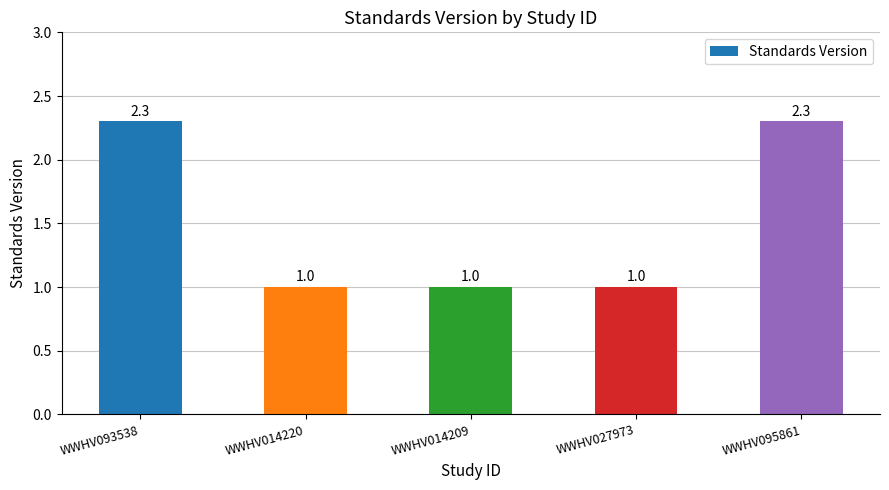

Count the values in the range 1 to 2.

3